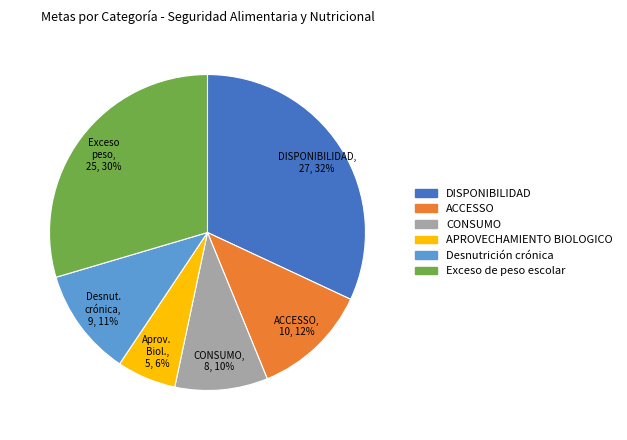

Which category has the smallest portion of the pie?

APROVECHAMIENTO BIOLOGICO